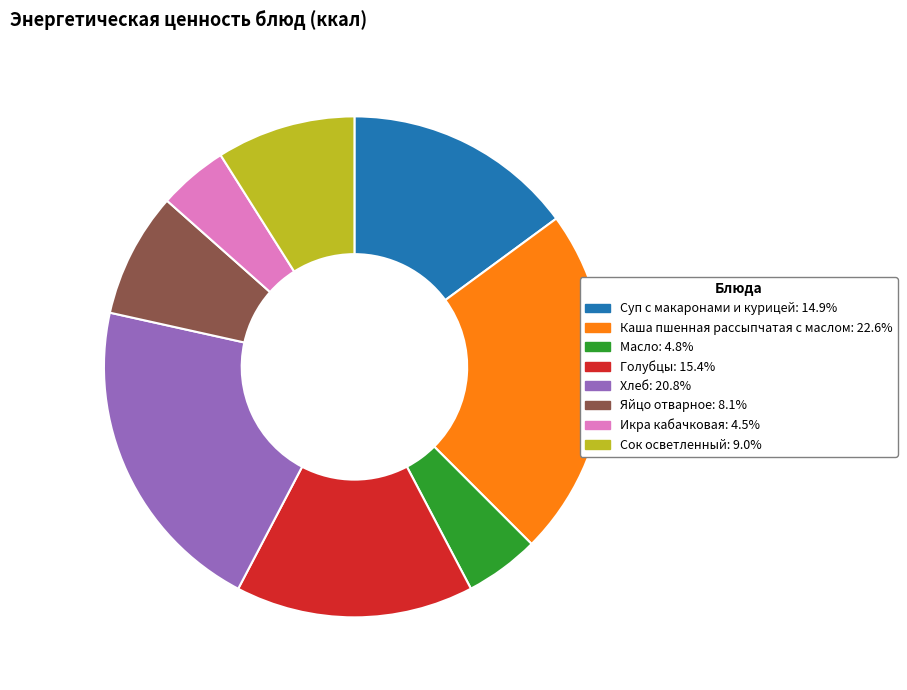

Is there any slice that represents more than half of the pie?

No